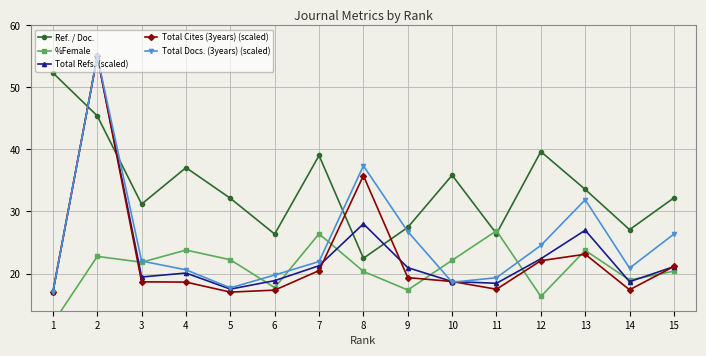

List the series in order of their peak value, highest first.

Total Refs. (scaled), Total Cites (3years) (scaled), Total Docs. (3years) (scaled), Ref. / Doc., %Female